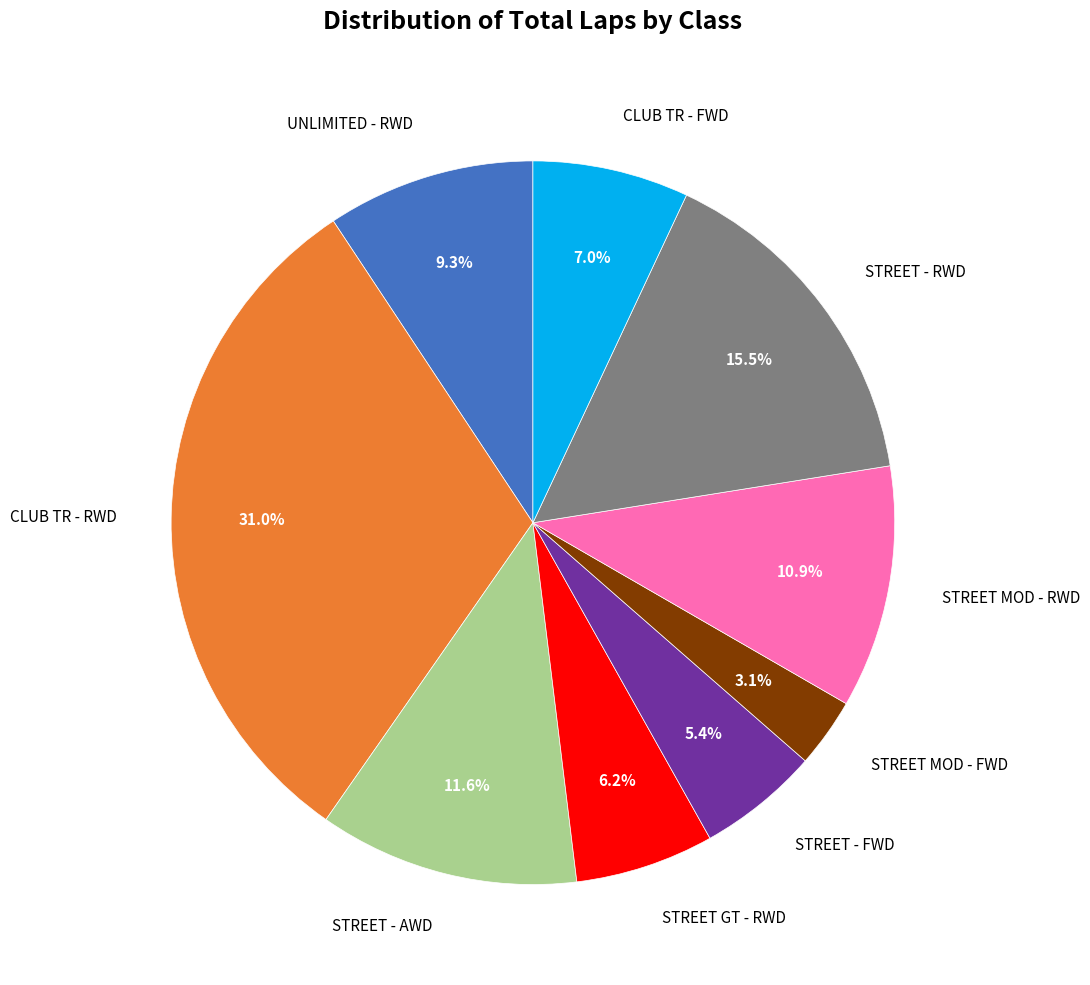

Rank the categories by value from highest to lowest.

CLUB TR - RWD, STREET - RWD, STREET - AWD, STREET MOD - RWD, UNLIMITED - RWD, CLUB TR - FWD, STREET GT - RWD, STREET - FWD, STREET MOD - FWD